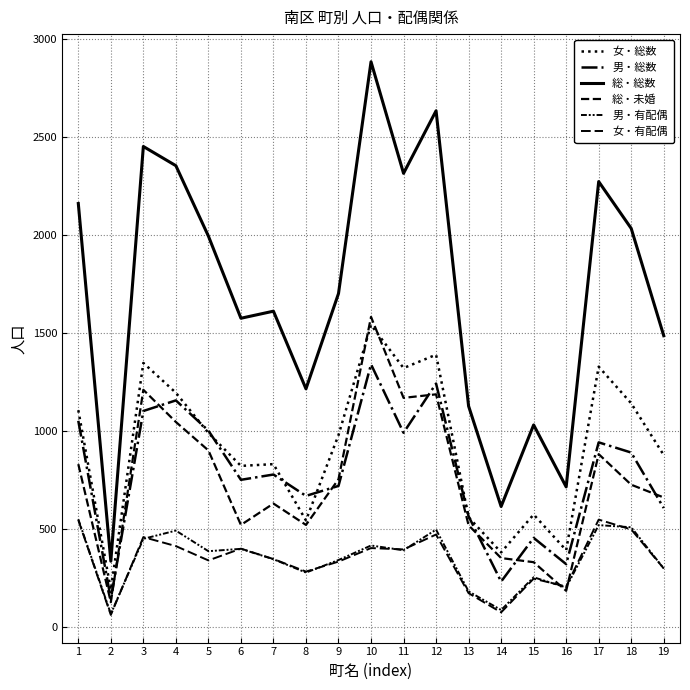

Rank the categories by 男・総数 value from highest to lowest.

10, 12, 4, 3, 1, 5, 11, 17, 18, 7, 6, 9, 8, 19, 13, 15, 16, 14, 2